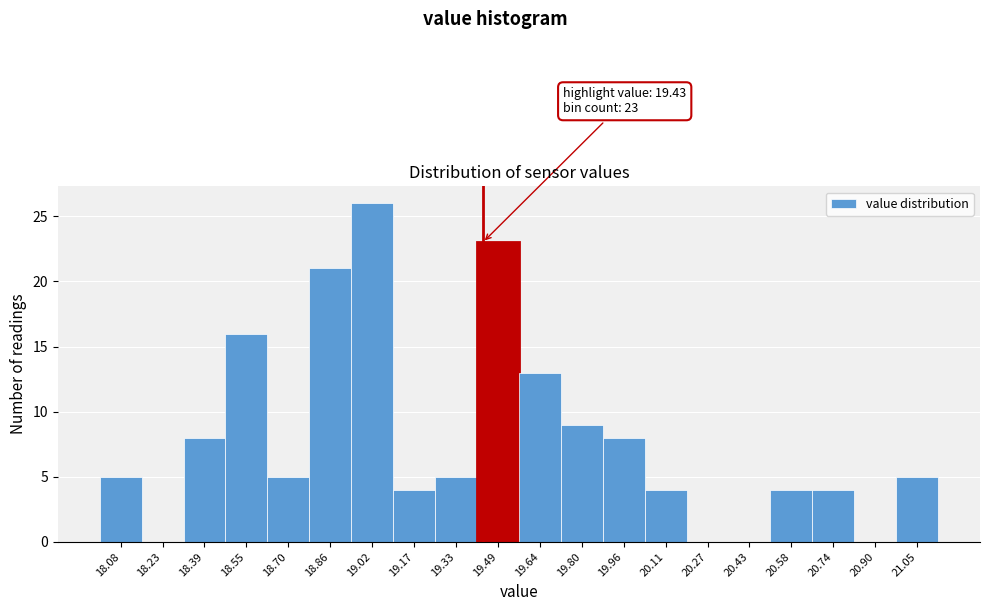

Over which range of the x-axis is the bar tallest?

18.94 to 19.10